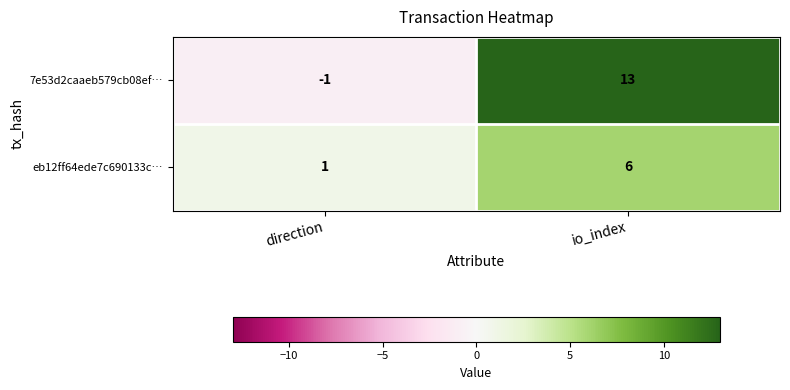

Rank the series by their maximum value, from highest to lowest.

7e53d2caaeb579cb08ef…, eb12ff64ede7c690133c…